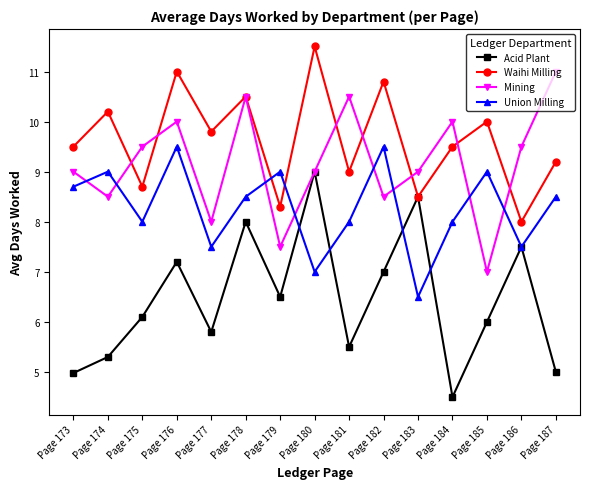

Does the chart display data point markers on the line(s)?

Yes